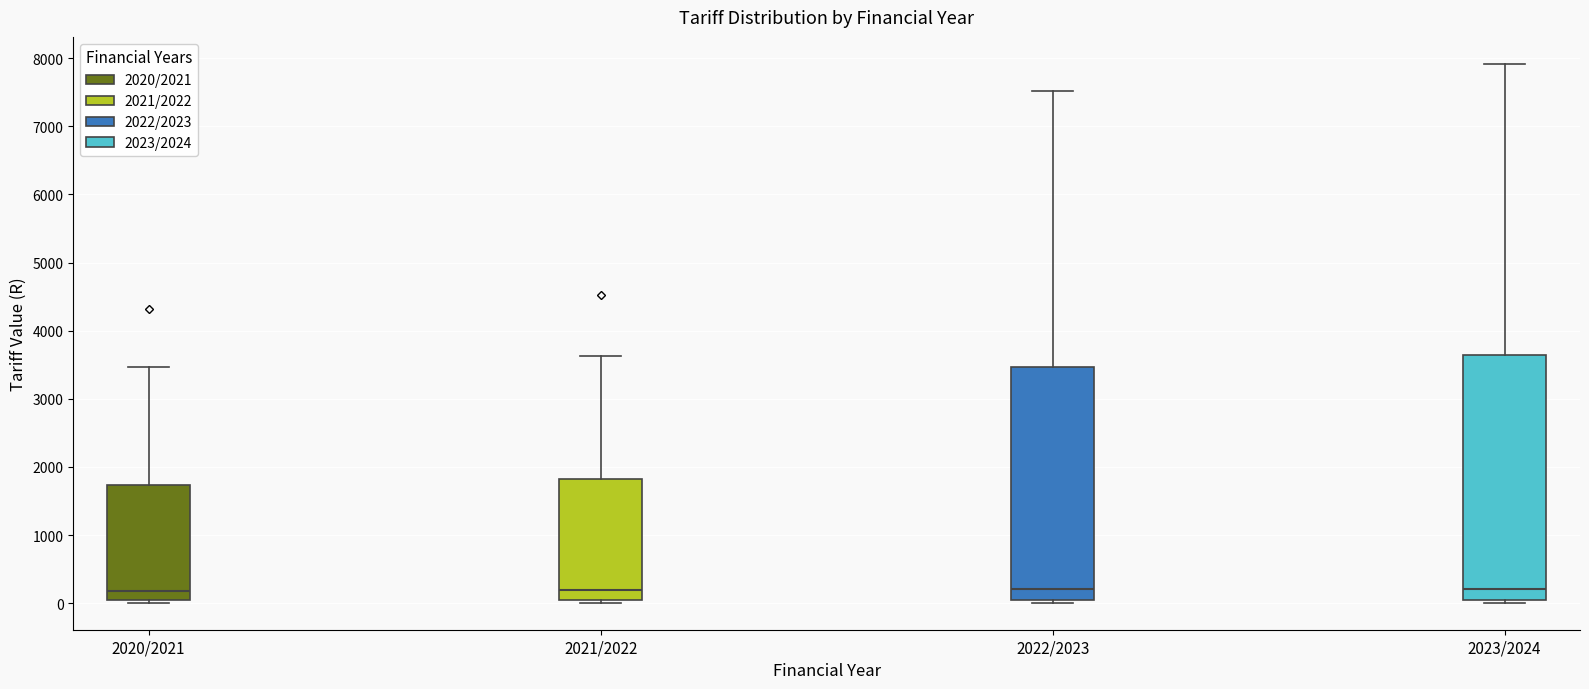

Which box is the tallest, from its lower edge to its upper edge?

2023/2024